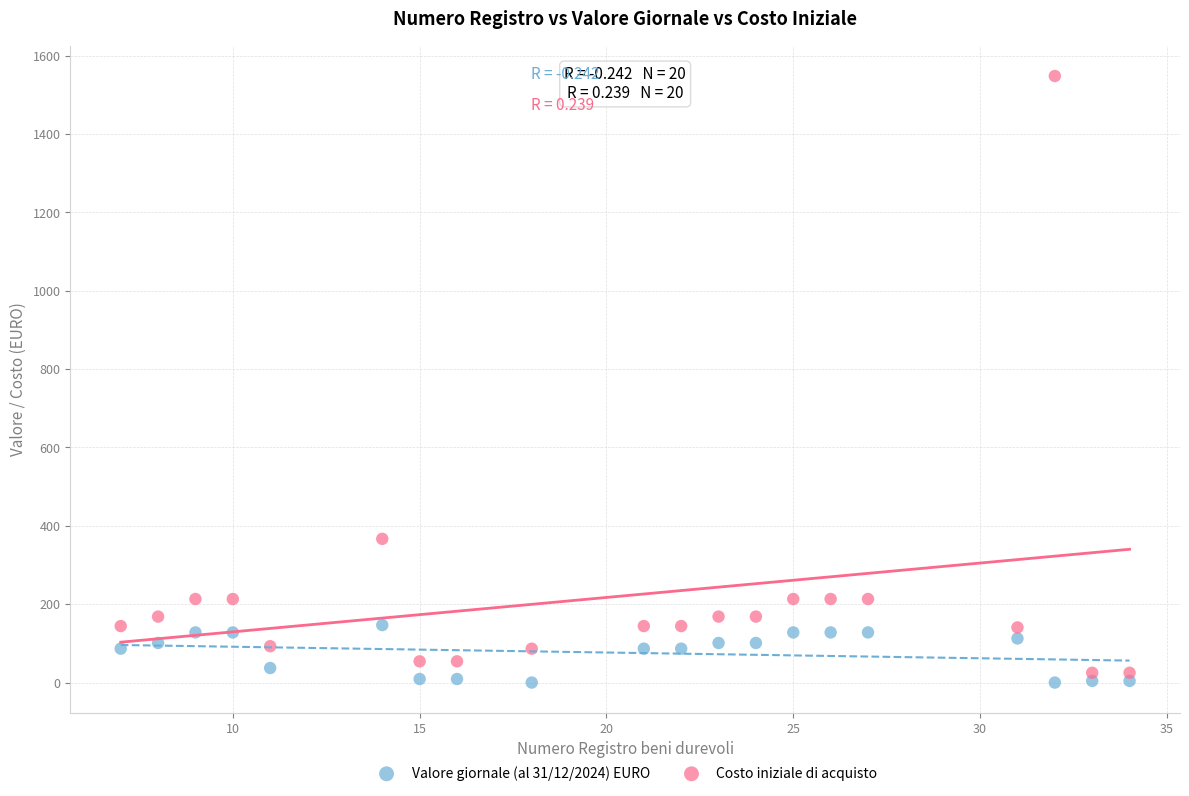

Across all data points, what is the range of X values (max minus min)?

27.0